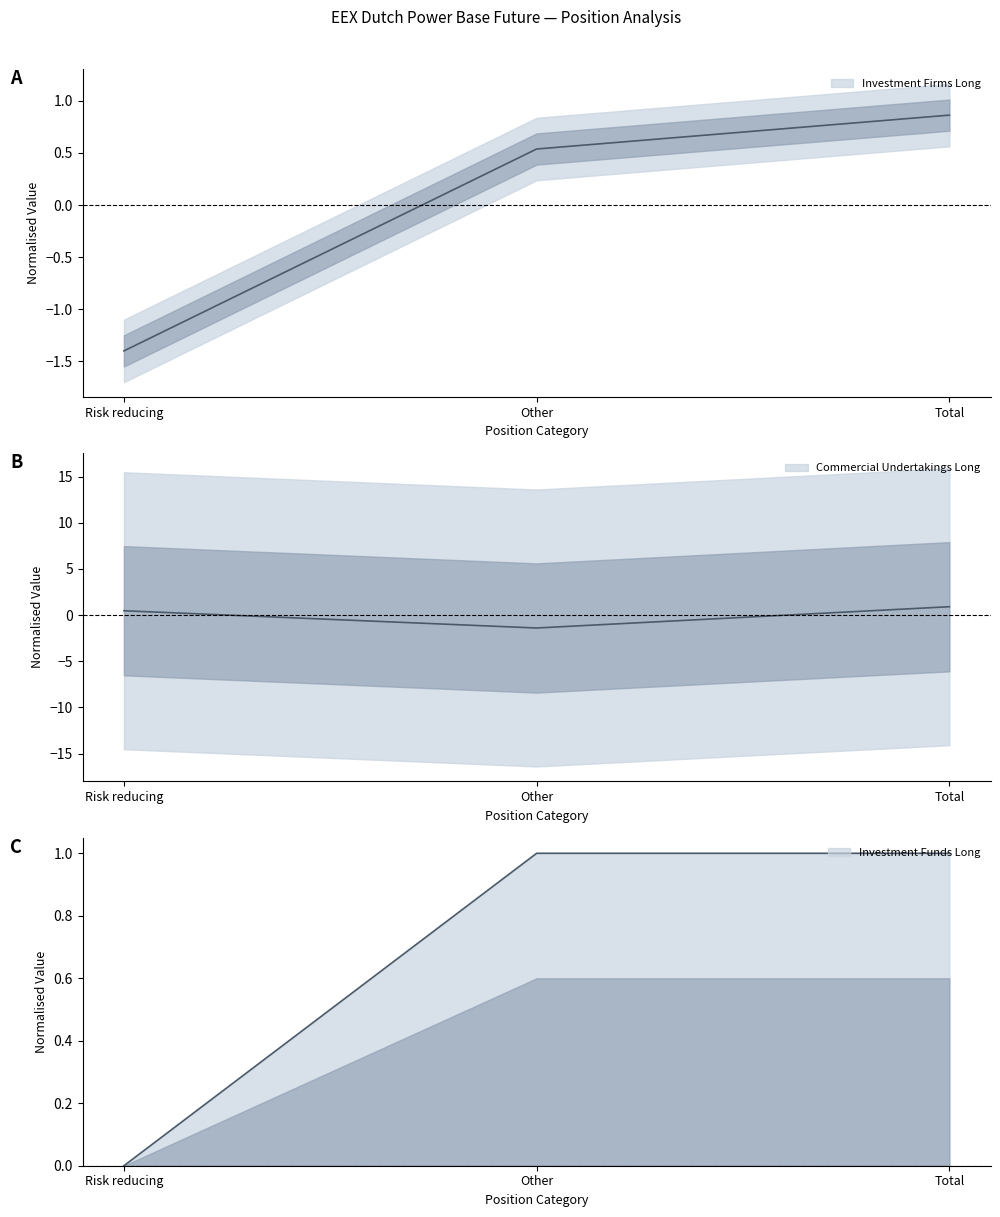

Reading left to right, extract all data points from this chart.

Investment Firms Long: Risk reducing=-1.4	Other=0.5	Total=0.9
Commercial Undertakings Long: Risk reducing=0.5	Other=-1.4	Total=0.9
Investment Funds Long: Risk reducing=0.0	Other=1.0	Total=1.0